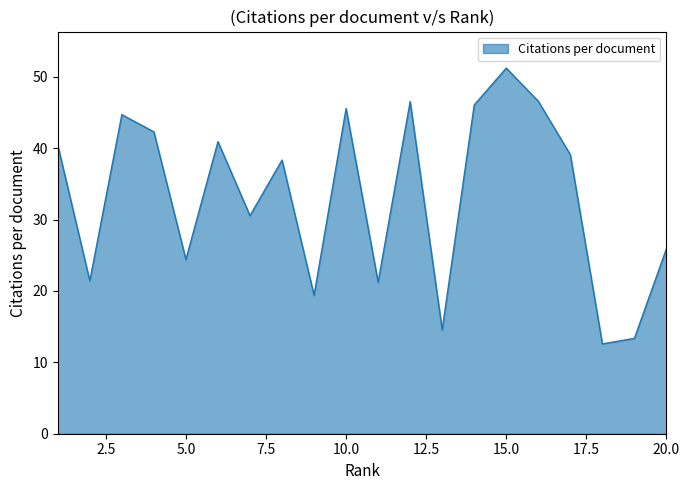

What is the greatest value displayed?

51.2